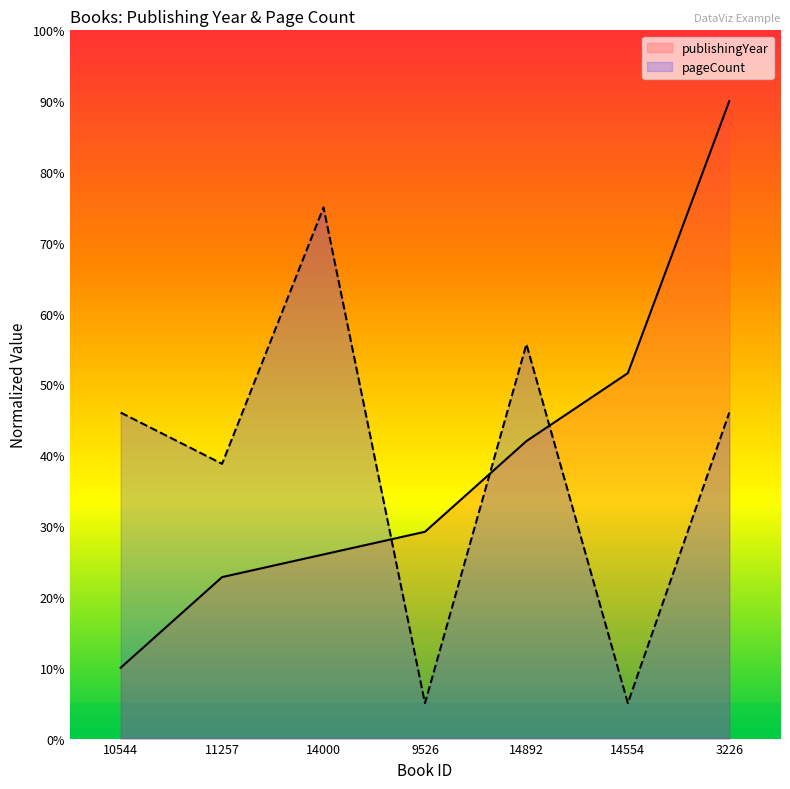

What is the difference between the second highest and second lowest values in the pageCount series?

50.7